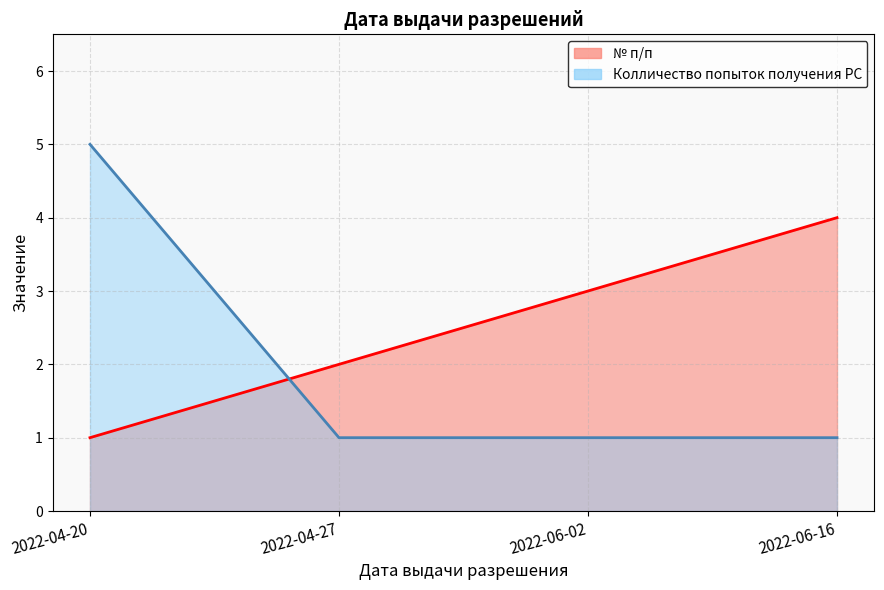

The value of Колличество попыток at 2022-04-20 is 1. True or false?

False